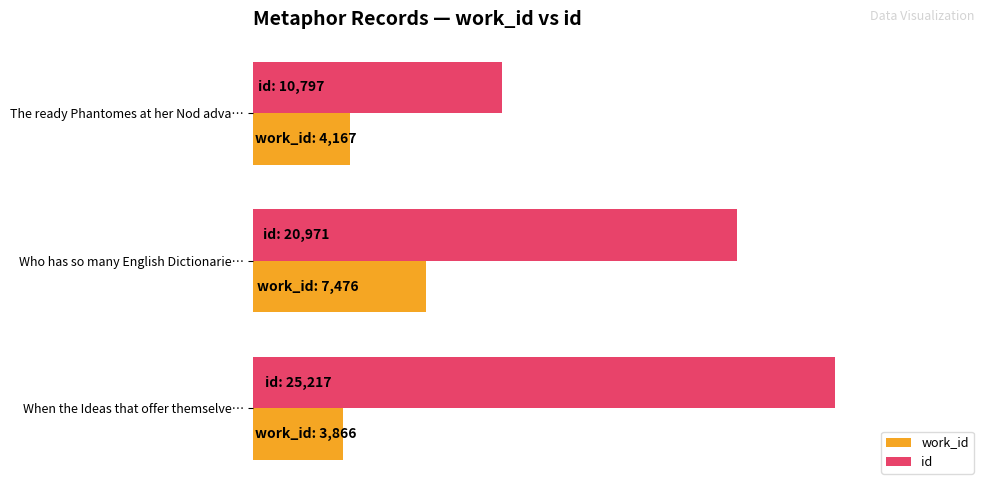

What are all the series names shown in the legend?

work_id, id